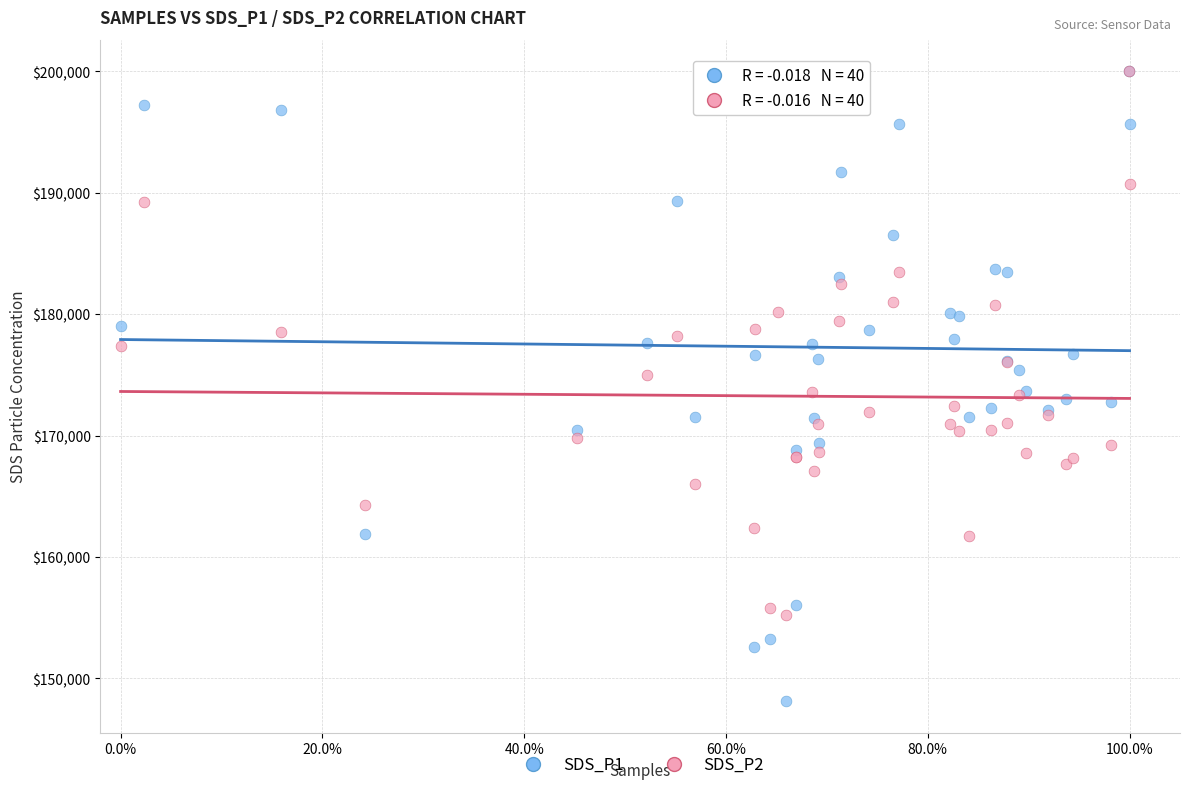

Which series reaches the minimum Y coordinate?

SDS_P1